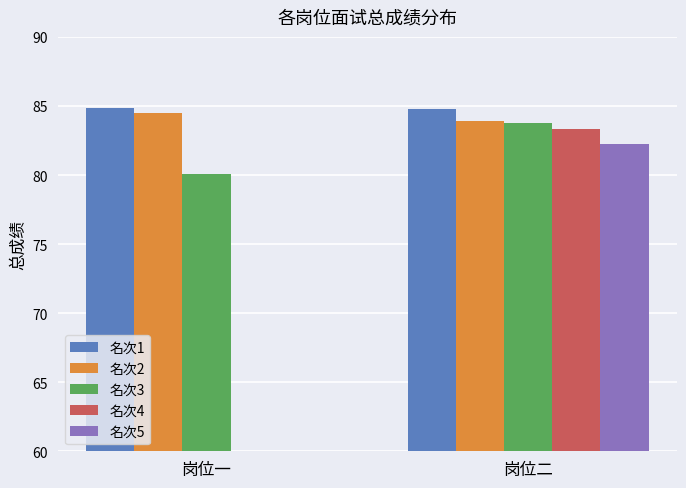

Reading left to right, extract all data points from this chart.

名次1: 84.9	84.8
名次2: 84.5	83.9
名次3: 80.0	83.8
名次4: 0.0	83.3
名次5: 0.0	82.3